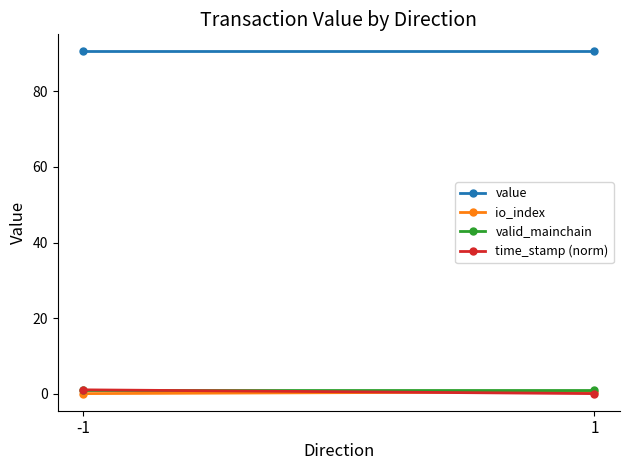

What is the value of the value point at the 1st from the left?

90.6